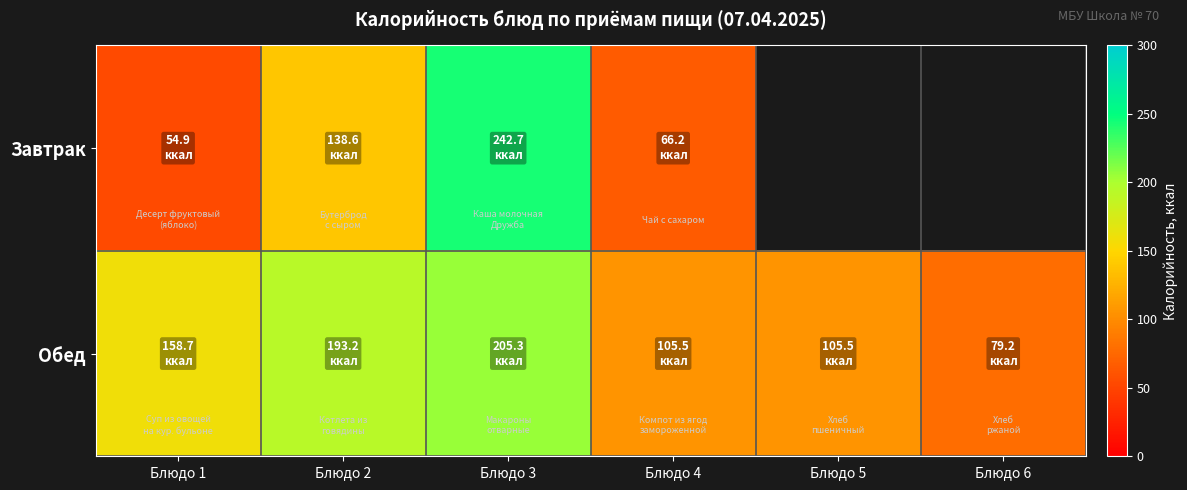

How many values in the Обед series exceed 158?

3